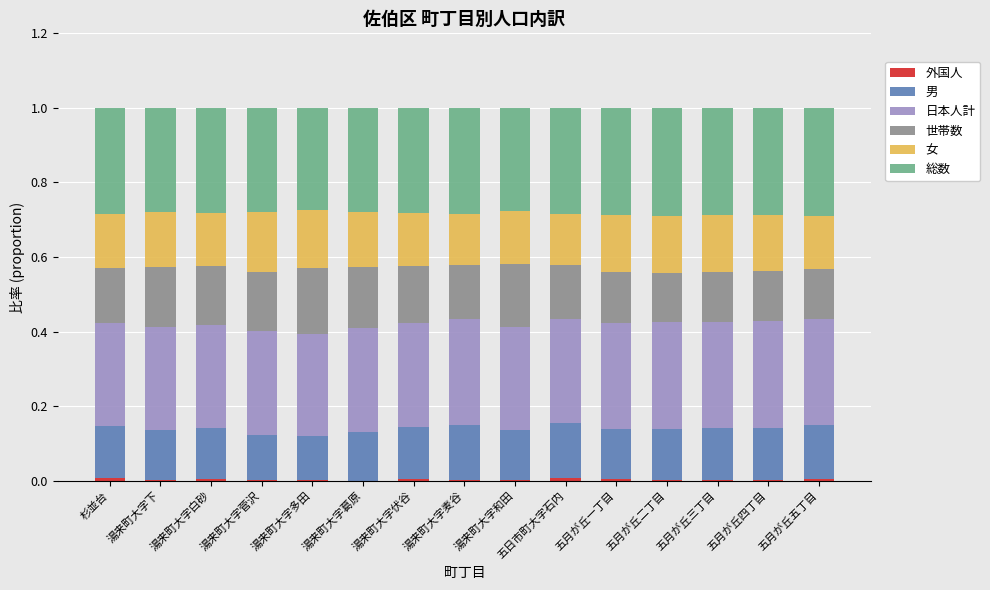

At which label is 世帯数 closest to 0?

五月が丘二丁目